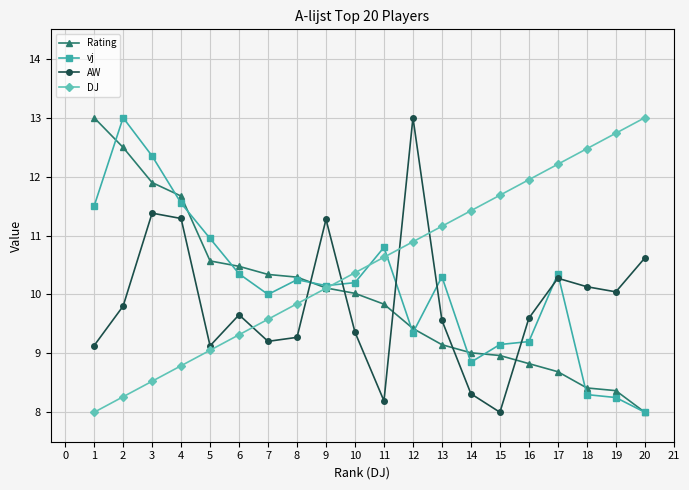

What is the maximum value shown in the chart?

13.0